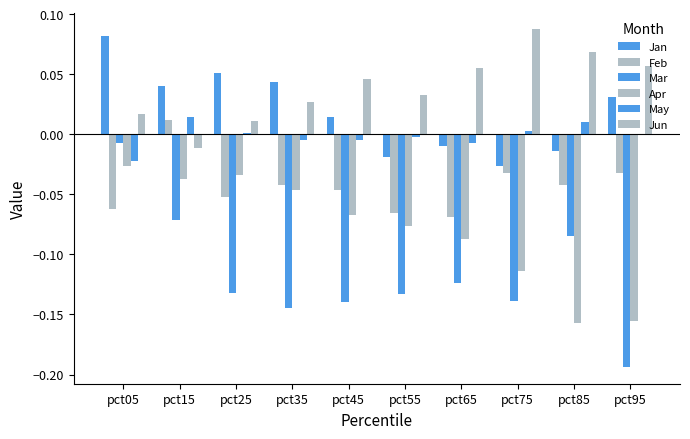

List the labels in order of Mar value, largest first.

pct05, pct15, pct85, pct65, pct25, pct55, pct75, pct45, pct35, pct95